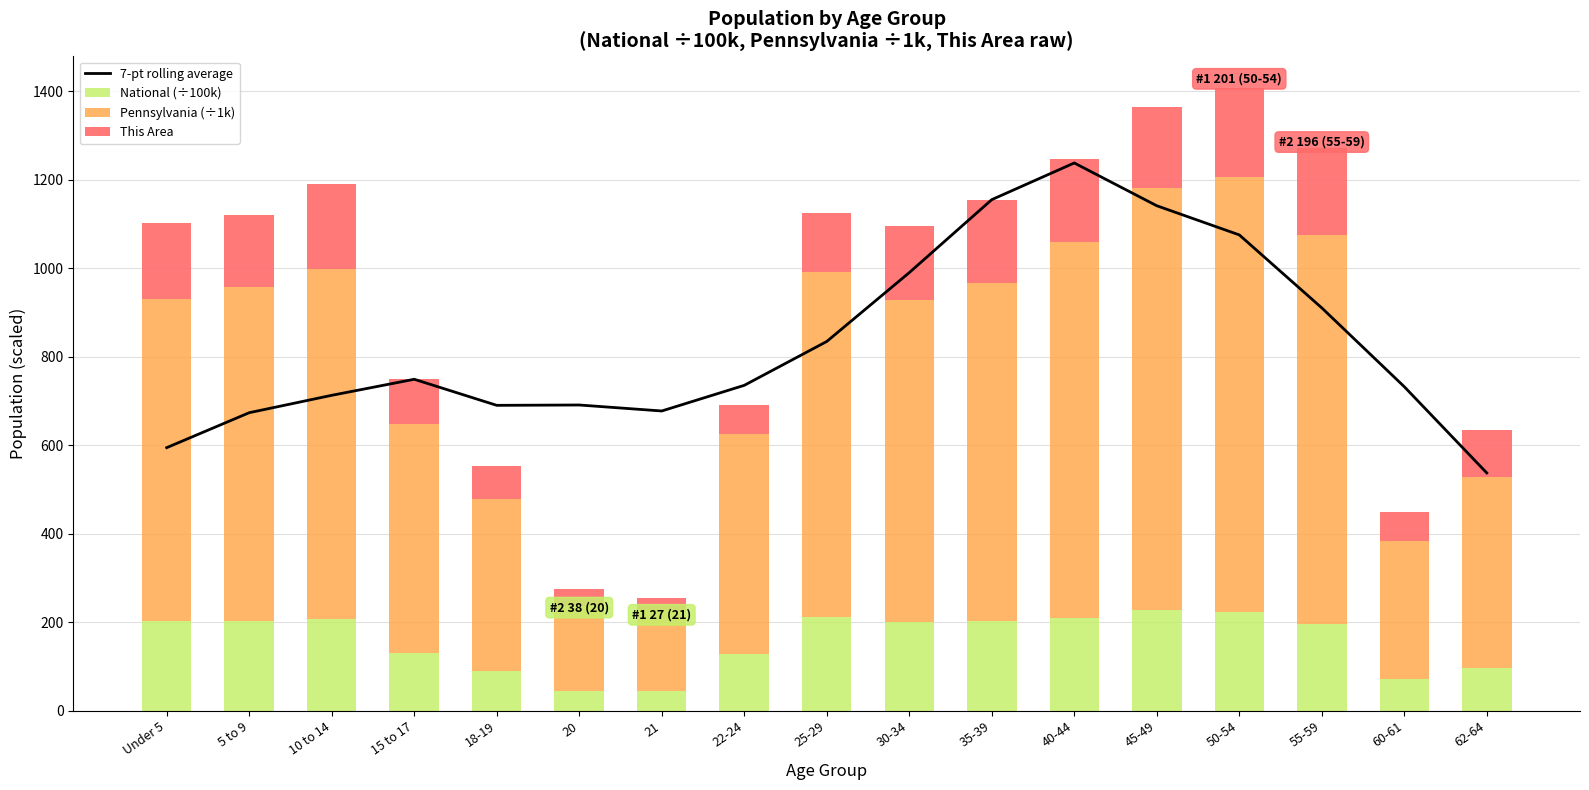

Between 10 to 14 and 30-34, which series saw the biggest shift?

7-pt rolling average